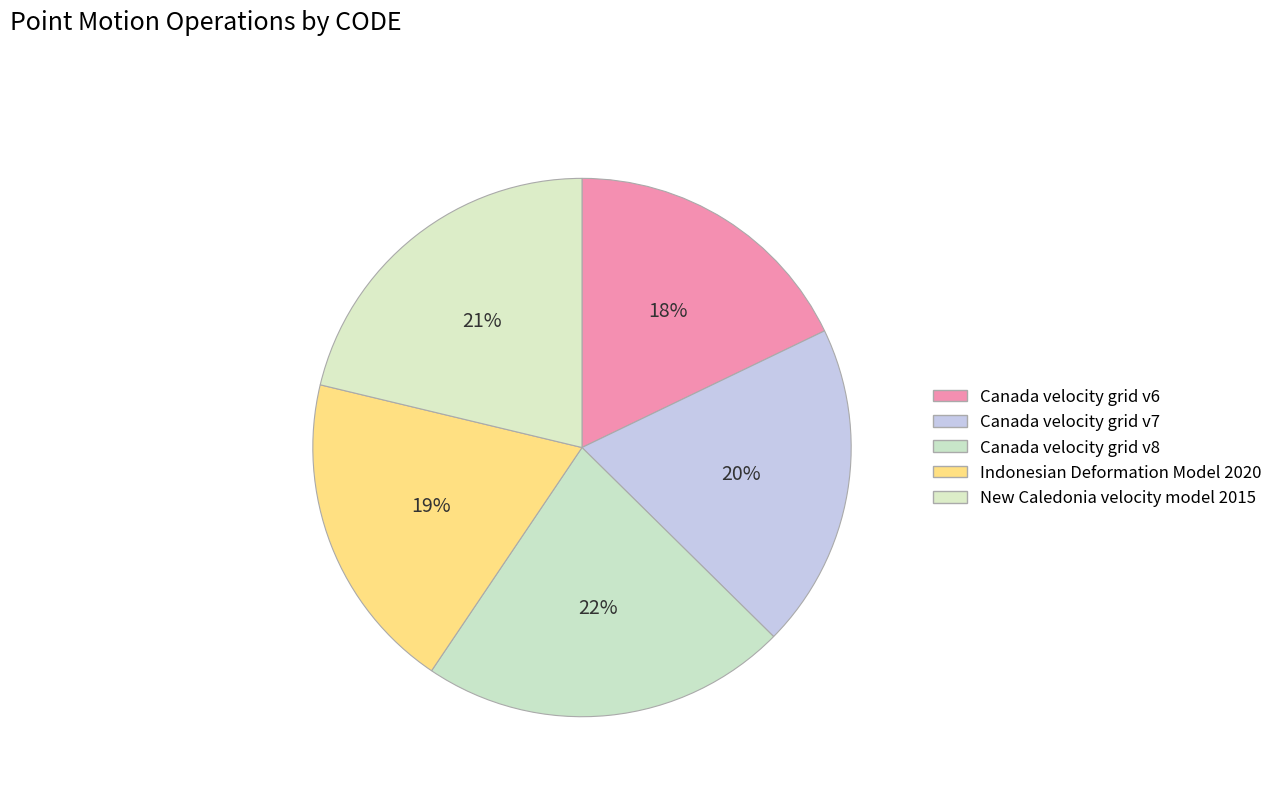

What percentage is the Canada velocity grid v7 slice, to the nearest percent?

20%